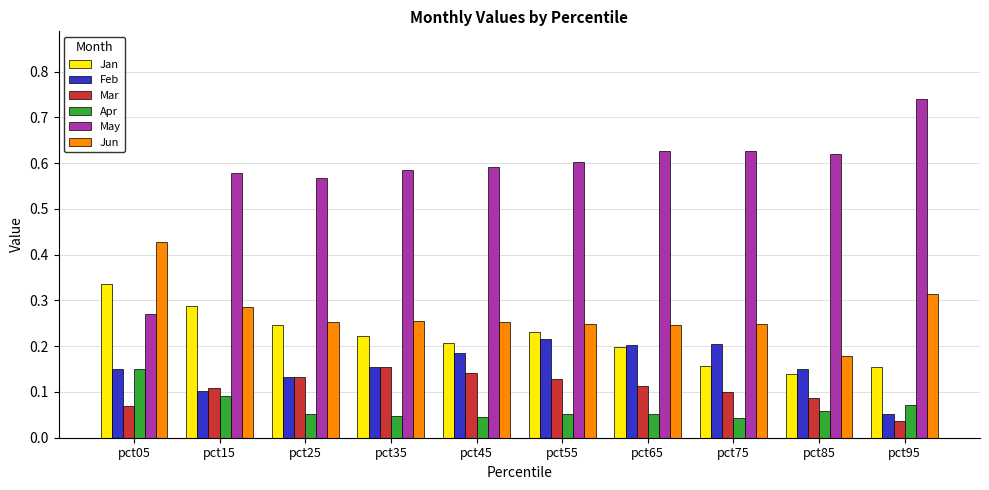

True or false: May has a value of 0.6 at pct75.

True